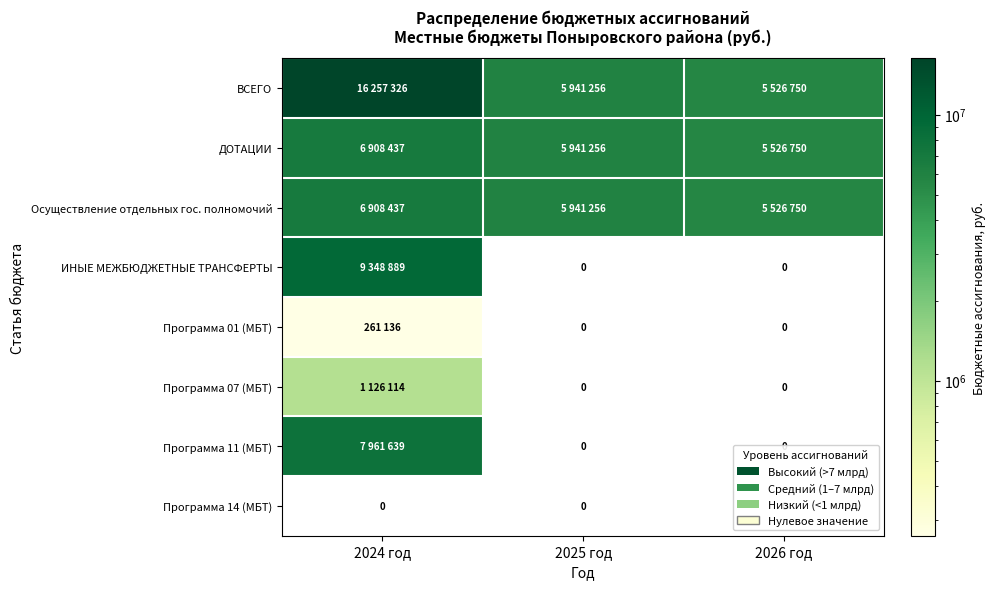

The Программа 14 (МБТ) series shows 0 at 2025 год. True or false?

True